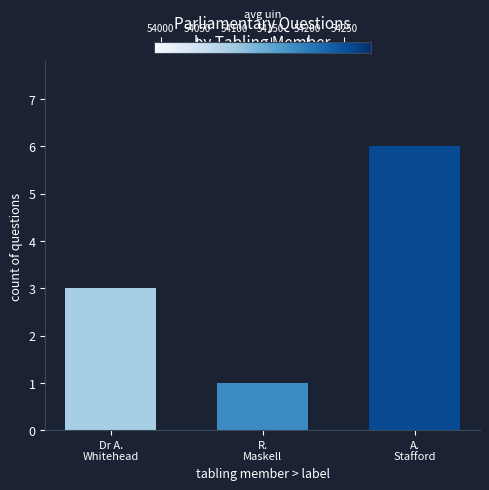

What is the label of the 2nd bar from the left?

R.
Maskell